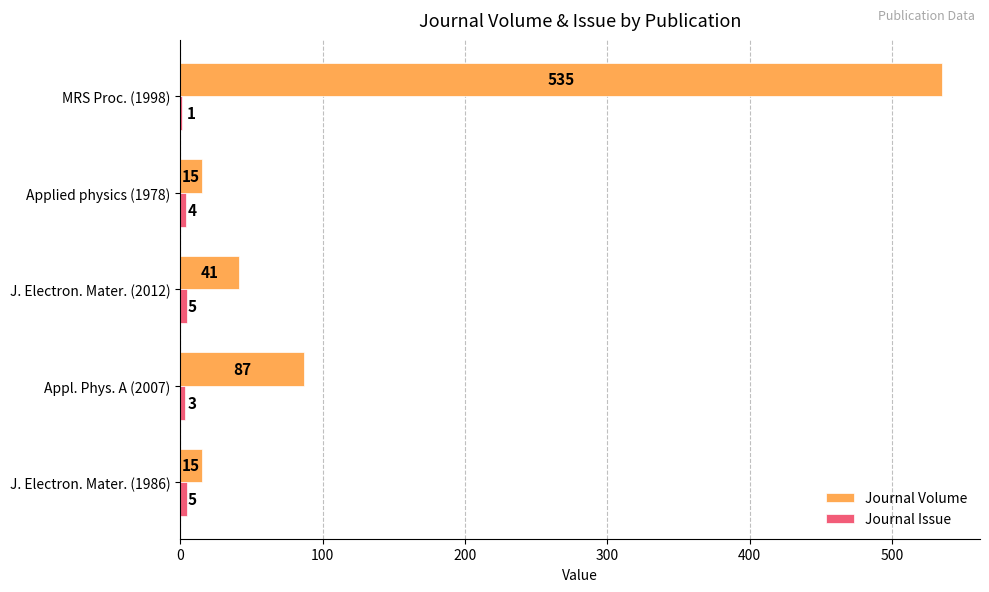

Count the number of categories in the chart.

5